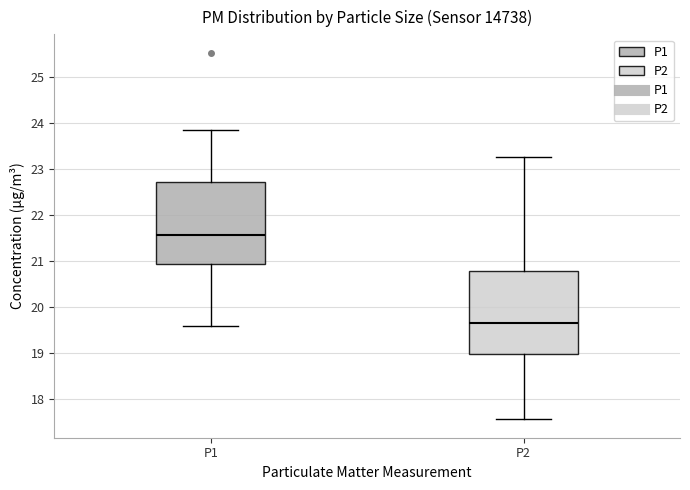

Reading left to right, transcribe this box plot: for each box, give where its median line is, the range the box spans, and where its two whiskers end, as read against the y-axis. The values are not printed on the chart, so give them approximately, as read against the axis.

P1: median 21.6, box 20.9 to 22.7, whiskers 19.6 to 23.9
P2: median 19.6, box 19.0 to 20.8, whiskers 17.6 to 23.3